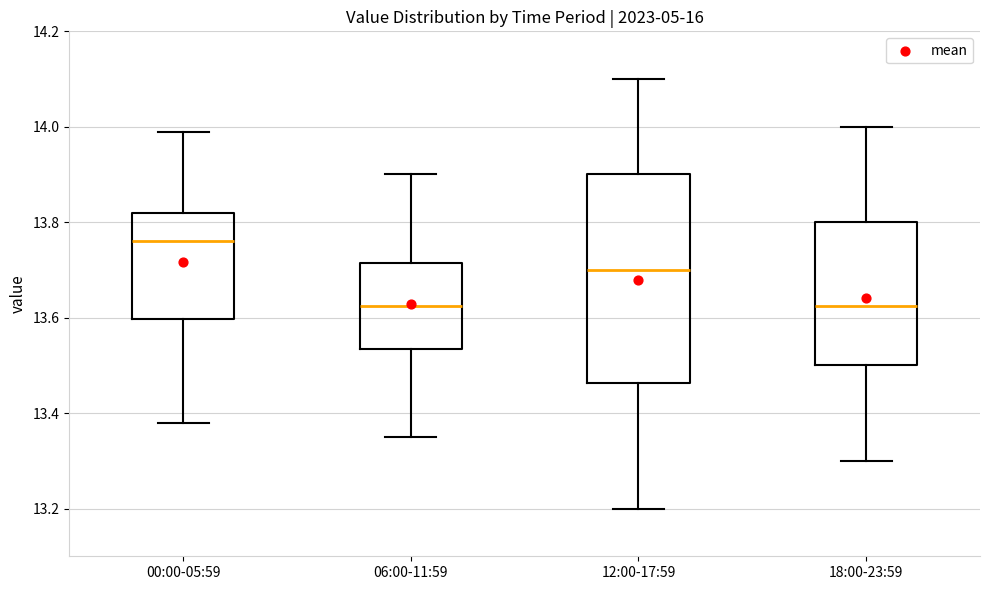

Where does the lower whisker of the box for 12:00-17:59 end on the y-axis? The values are not printed on the chart, so give them approximately, as read against the axis.

13.20